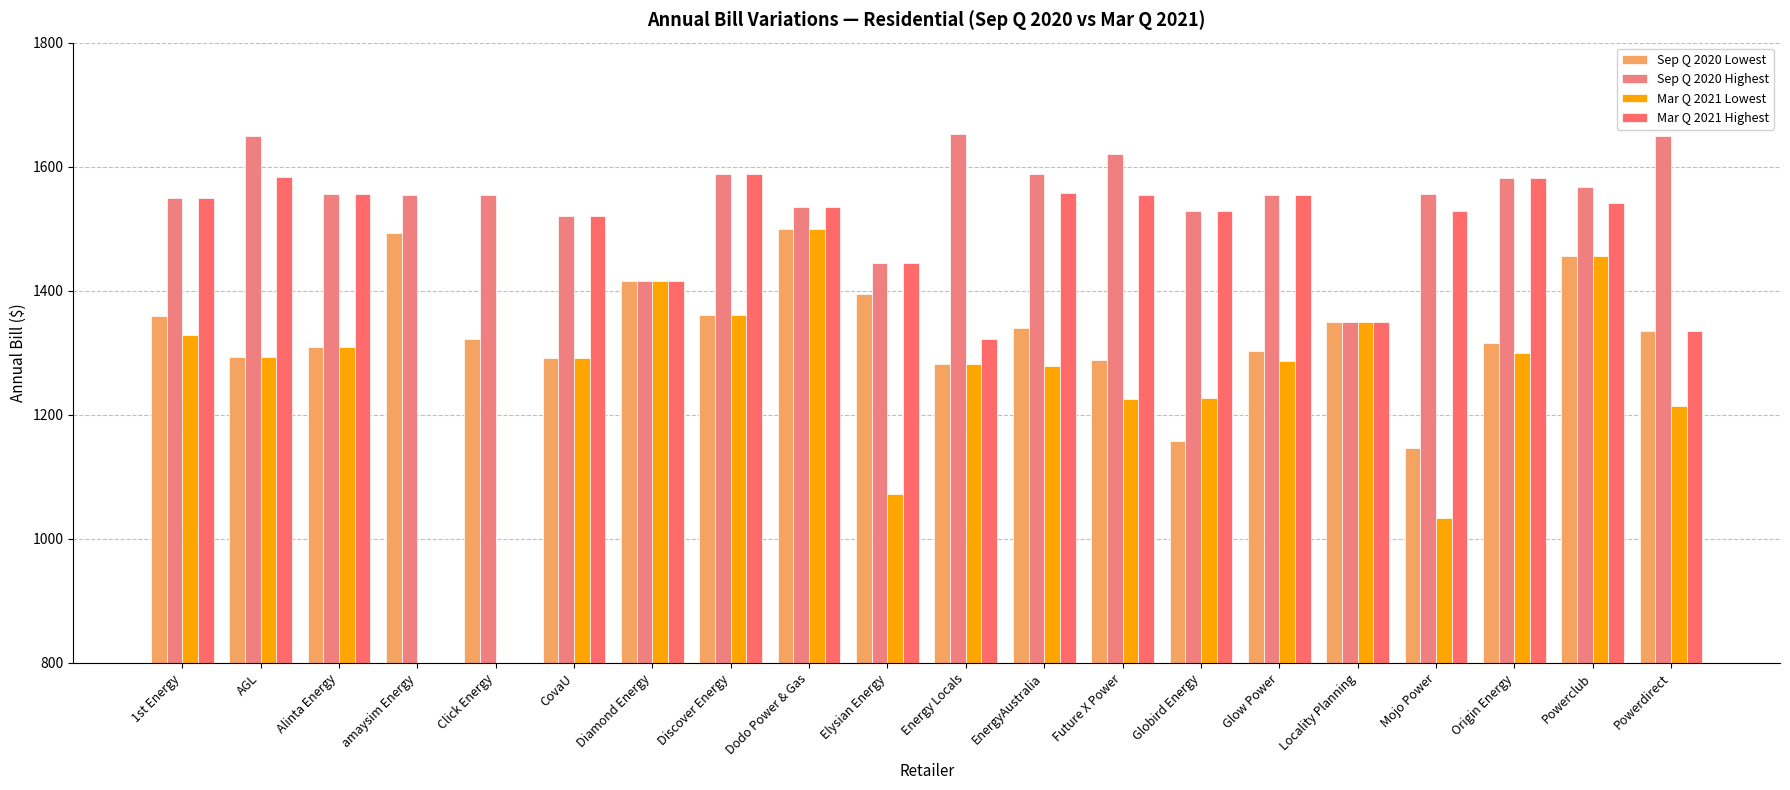

How many data points in Mar Q 2021 Lowest are above 1227?

13